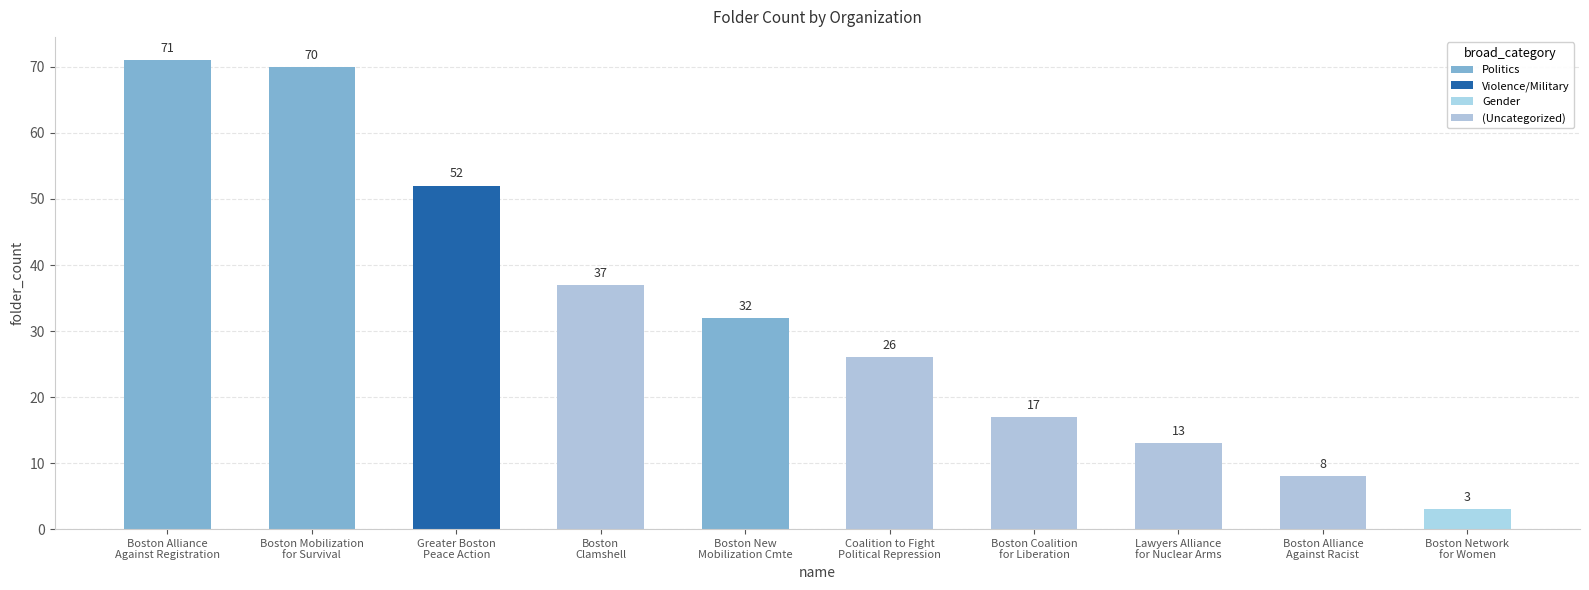

Rank the categories by value from highest to lowest.

Boston Alliance
Against Registration, Boston Mobilization
for Survival, Greater Boston
Peace Action, Boston
Clamshell, Boston New
Mobilization Cmte, Coalition to Fight
Political Repression, Boston Coalition
for Liberation, Lawyers Alliance
for Nuclear Arms, Boston Alliance
Against Racist, Boston Network
for Women